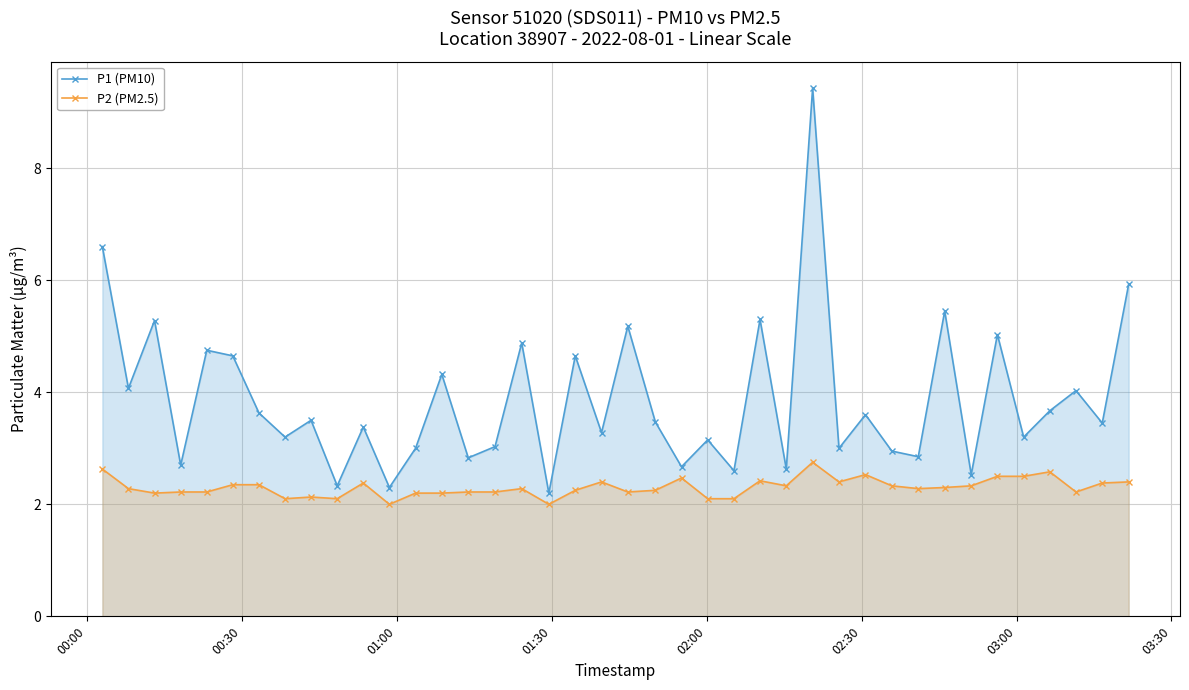

How many data points in P1 (PM10) are above 3?

27